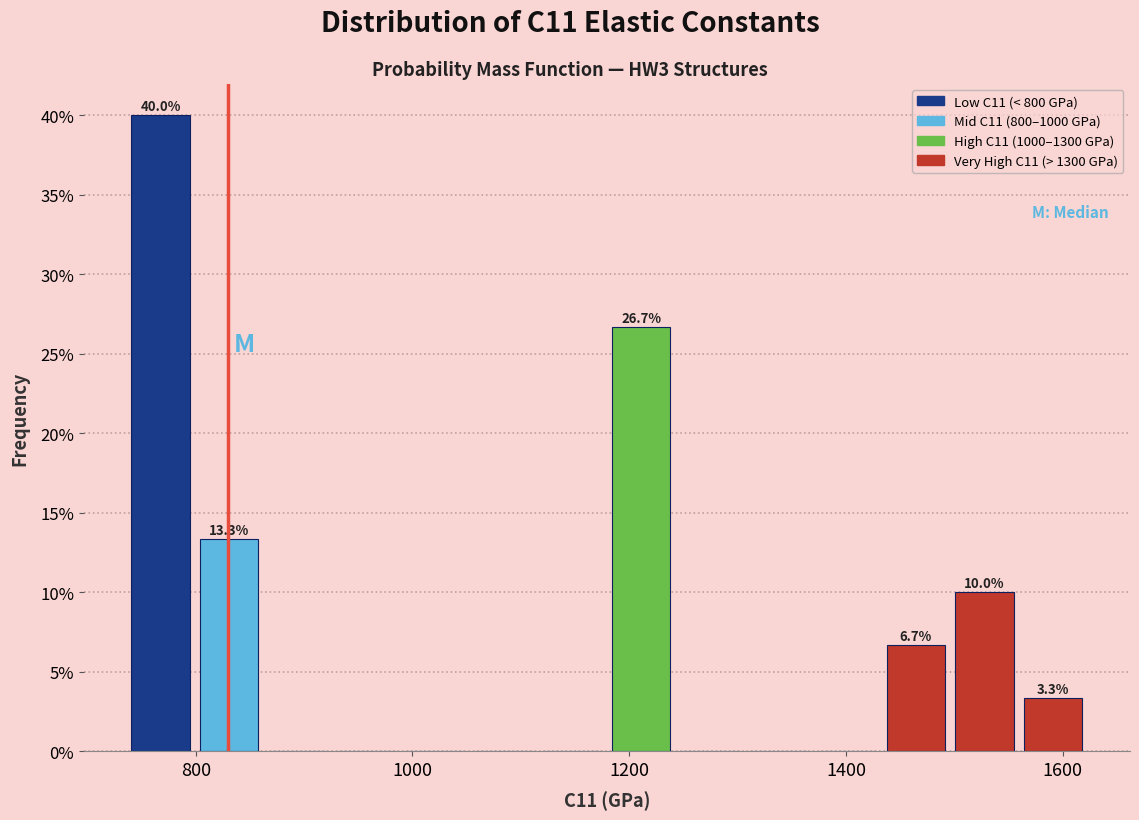

Around what value on the x-axis is the tallest bar? Give the approximate position of its centre, as read against the axis.

760